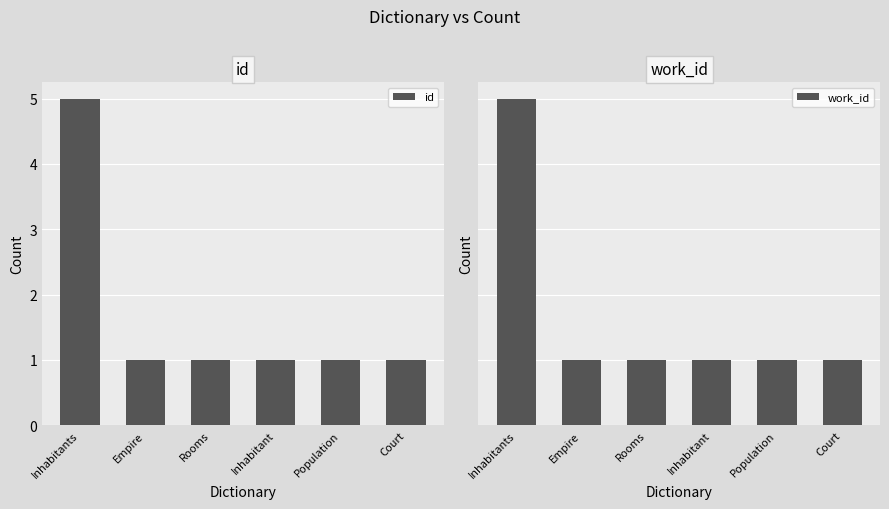

Between Empire and Rooms, which series saw the biggest shift?

id